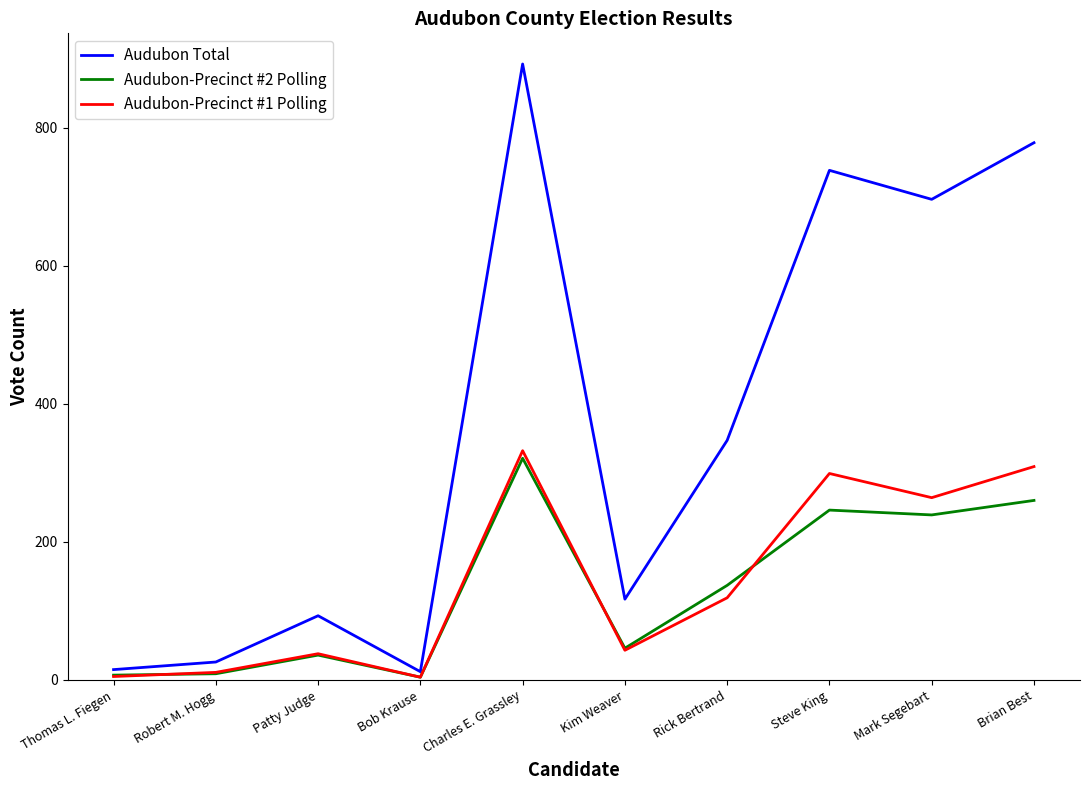

Count the number of categories in the chart.

10